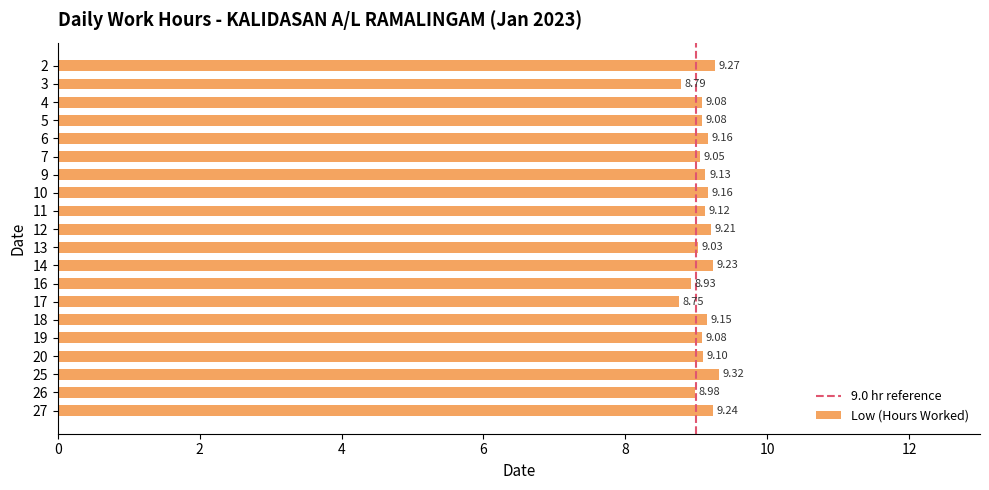

What is the difference between the second highest and minimum values?

0.5